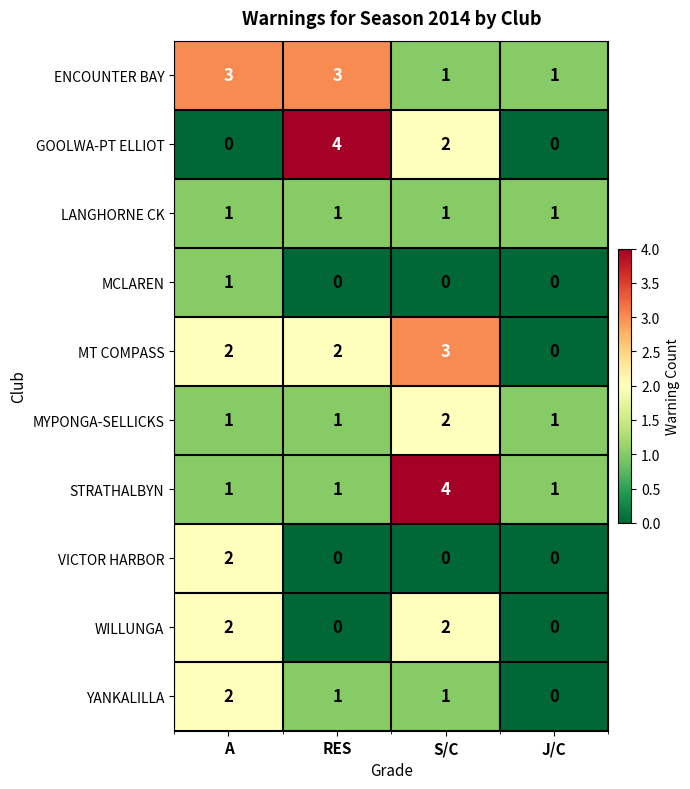

Which series has the largest total across all categories?

ENCOUNTER BAY